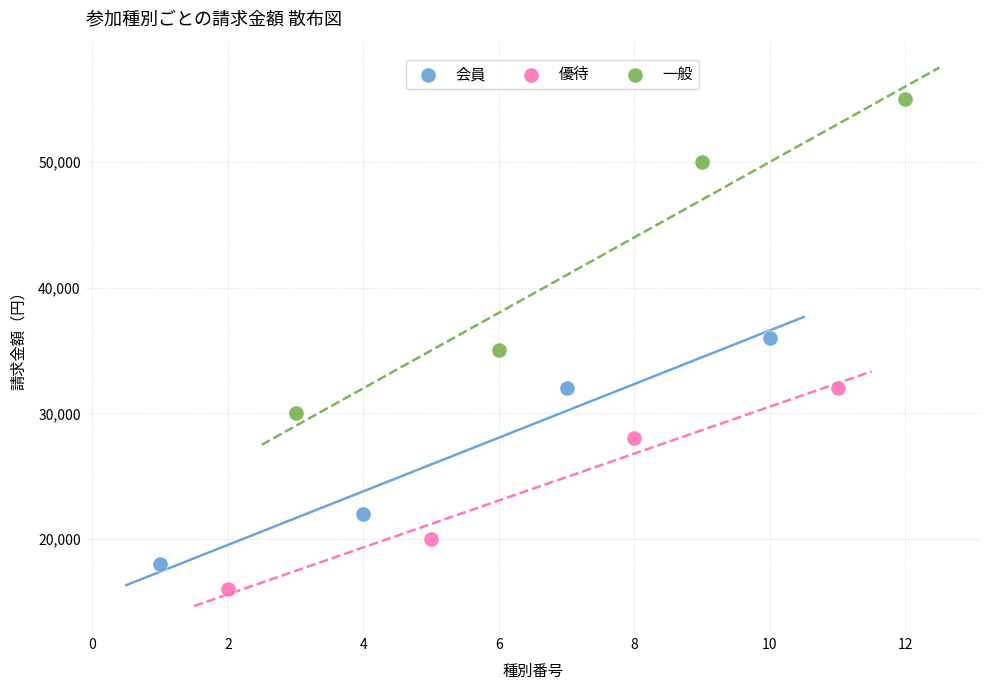

Which series contains the lowest Y value?

優待